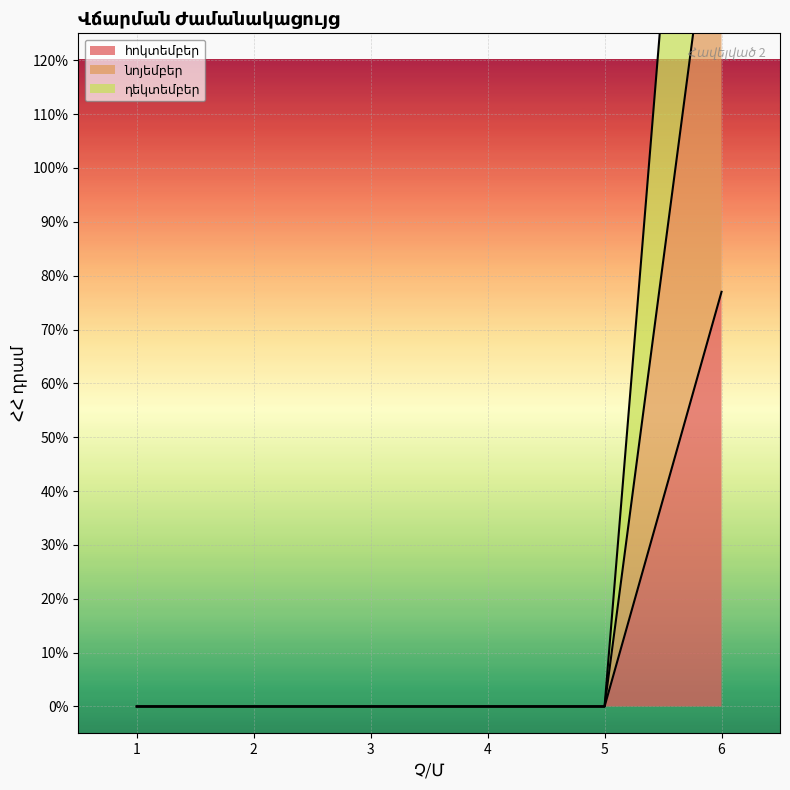

True or false: նոյեմբեր has a value of -0.8 at 5.

False